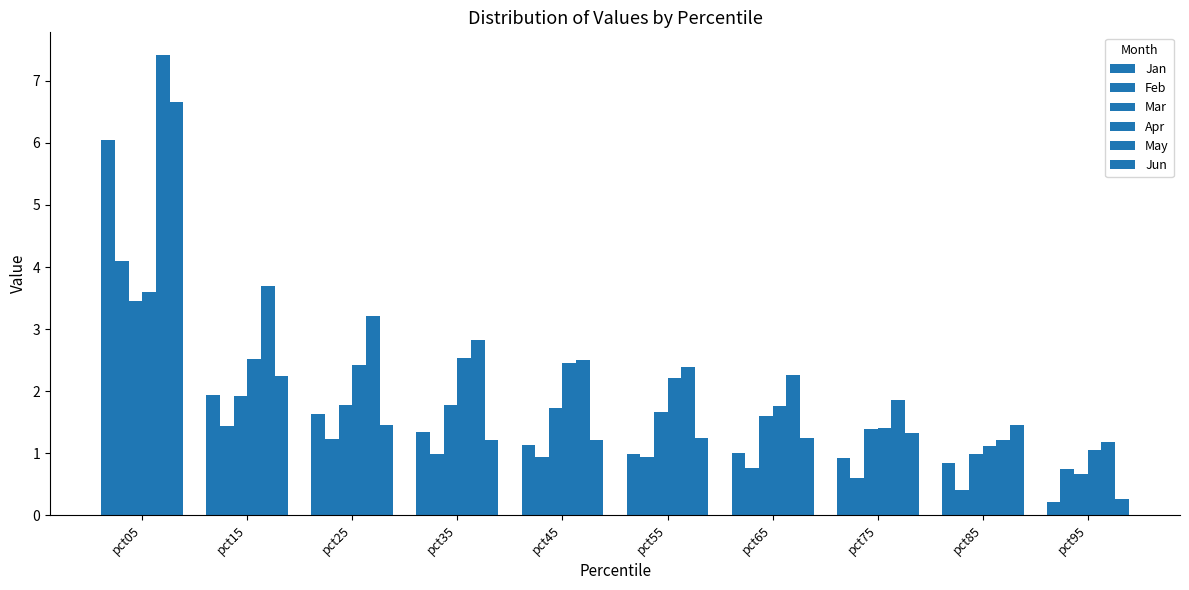

What is the sum of all Jan values?

16.1